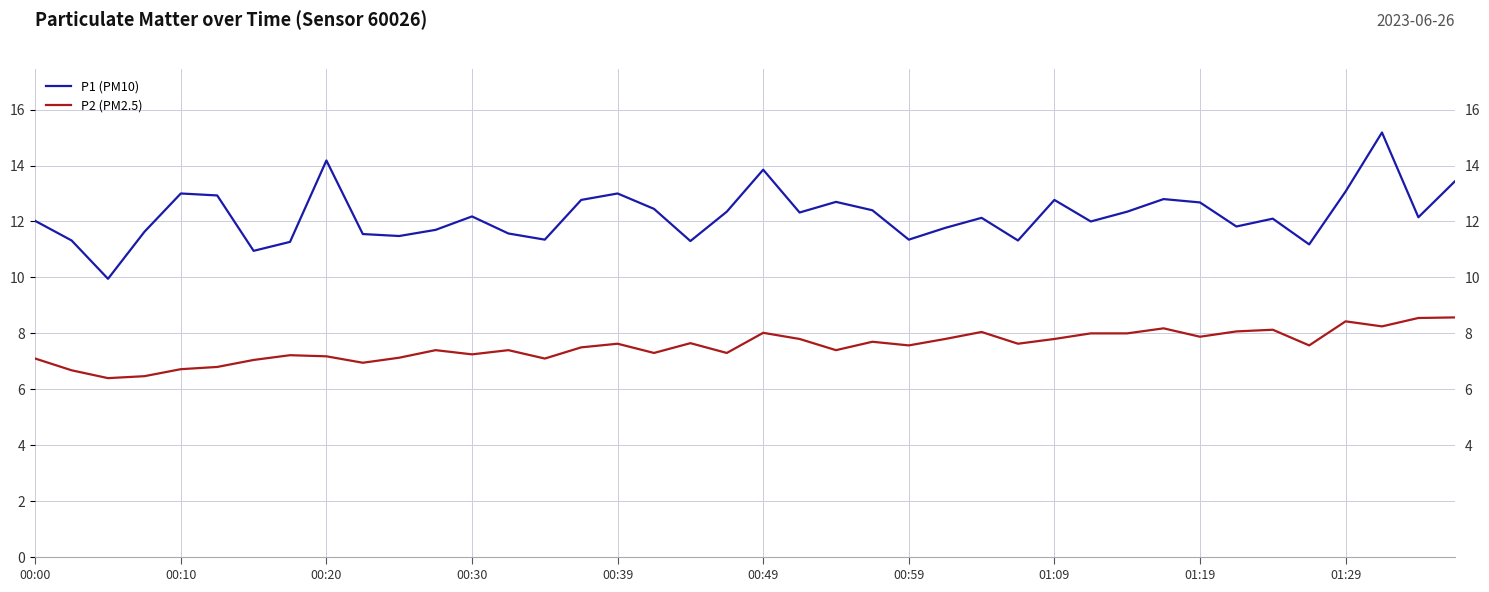

What is the total value across all series at 01:29?

21.5